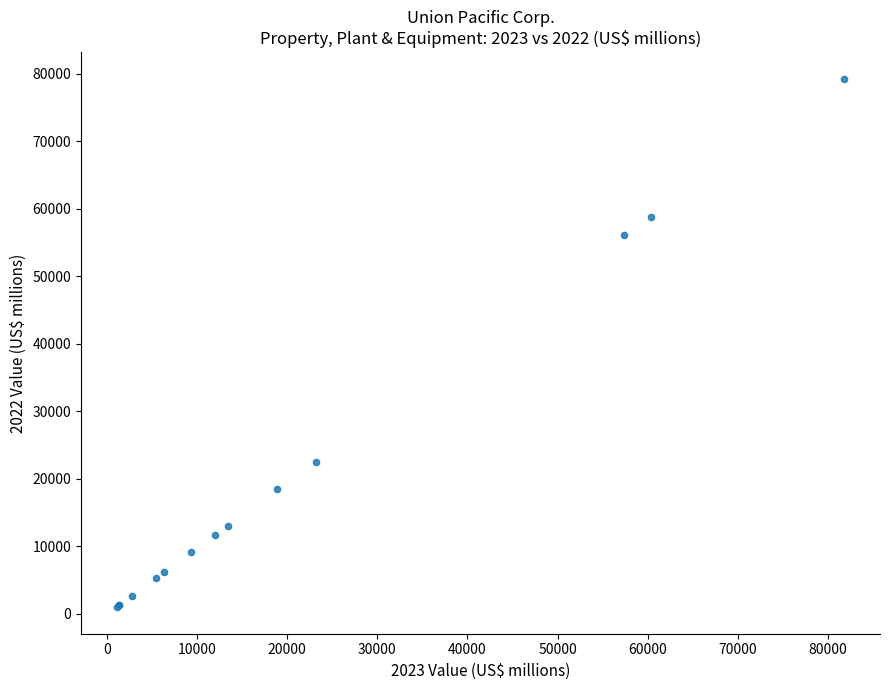

What Y value in the scatter plot is closest to 40101?

56038